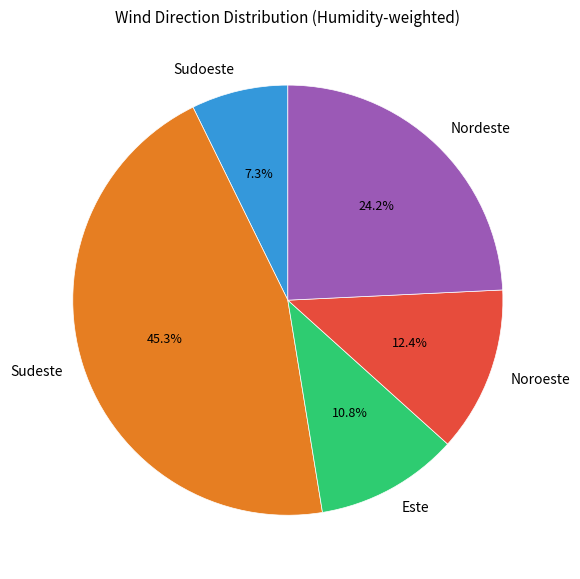

How many slices are in this pie chart?

5